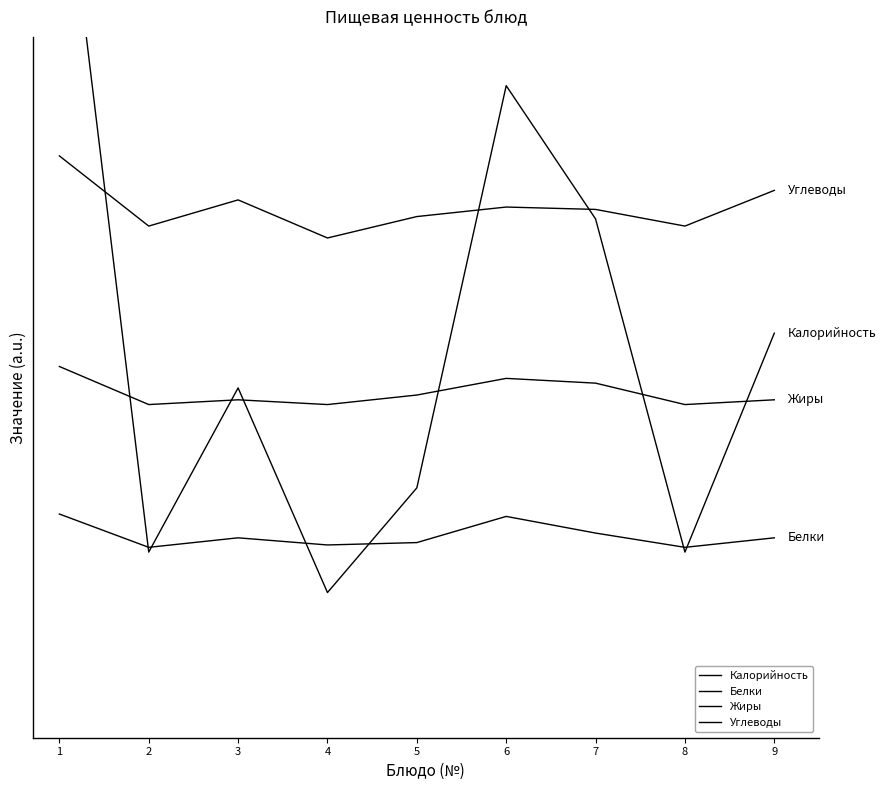

At which label is Калорийность closest to 204?

7